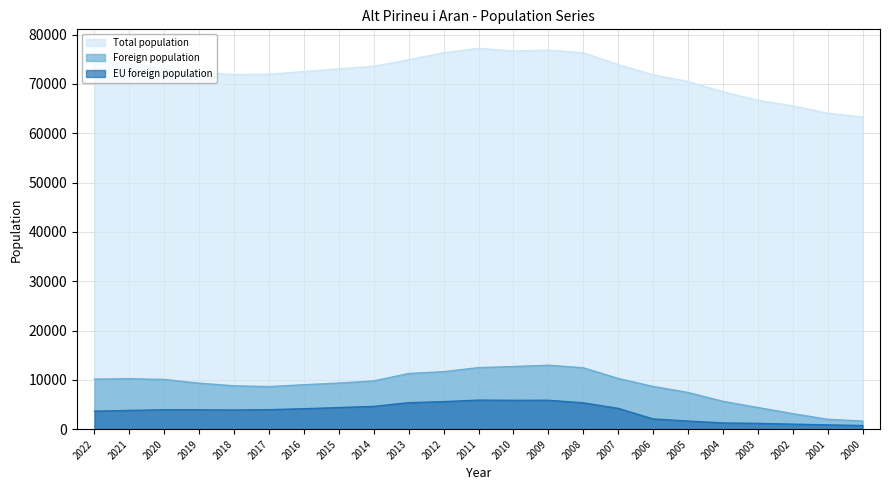

What is the approximate value of Foreign population at 2011, to the nearest 50?

12500